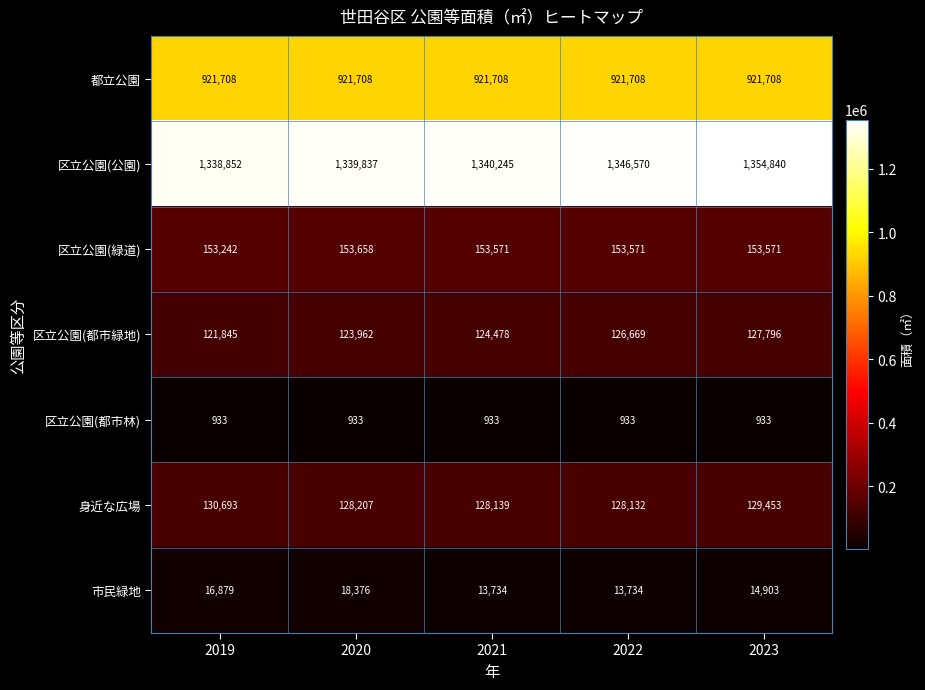

What is the sum of the 市民緑地 values at 2019 and 2022?

30613